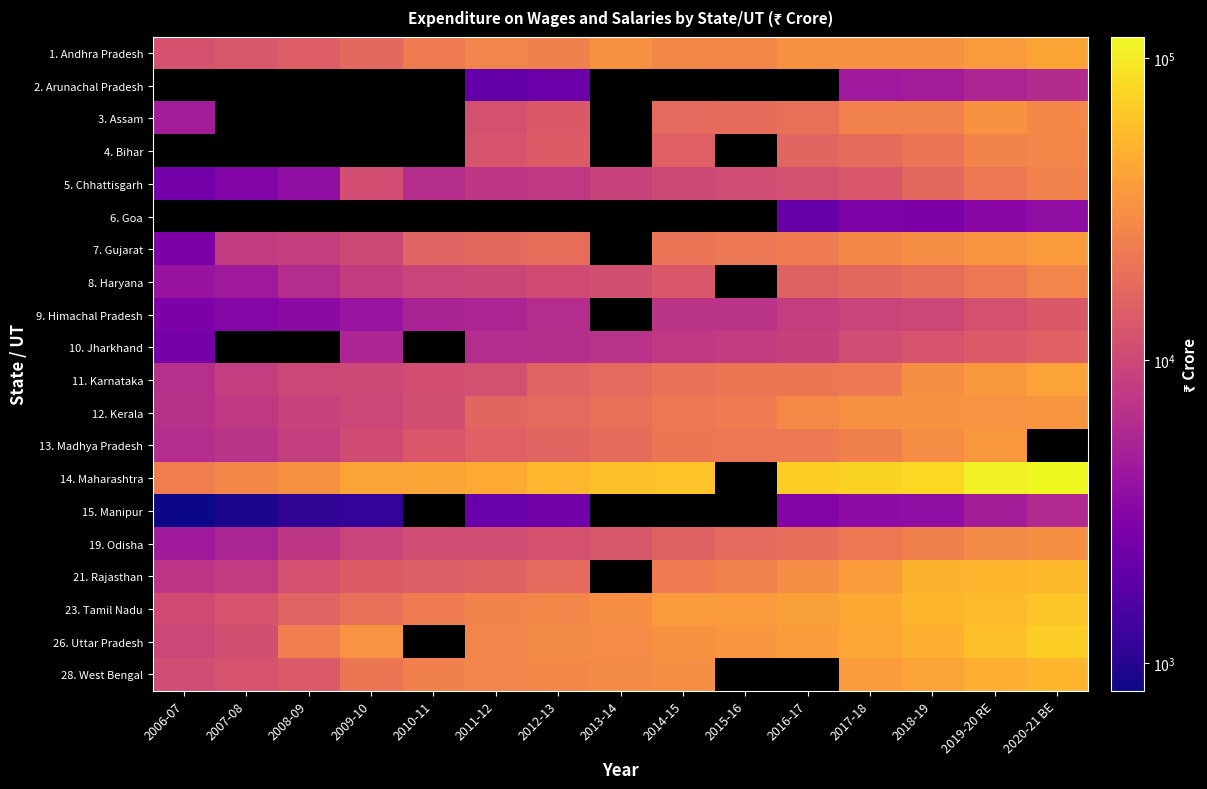

Which has a higher value, 2011-12 or 2016-17?

2016-17